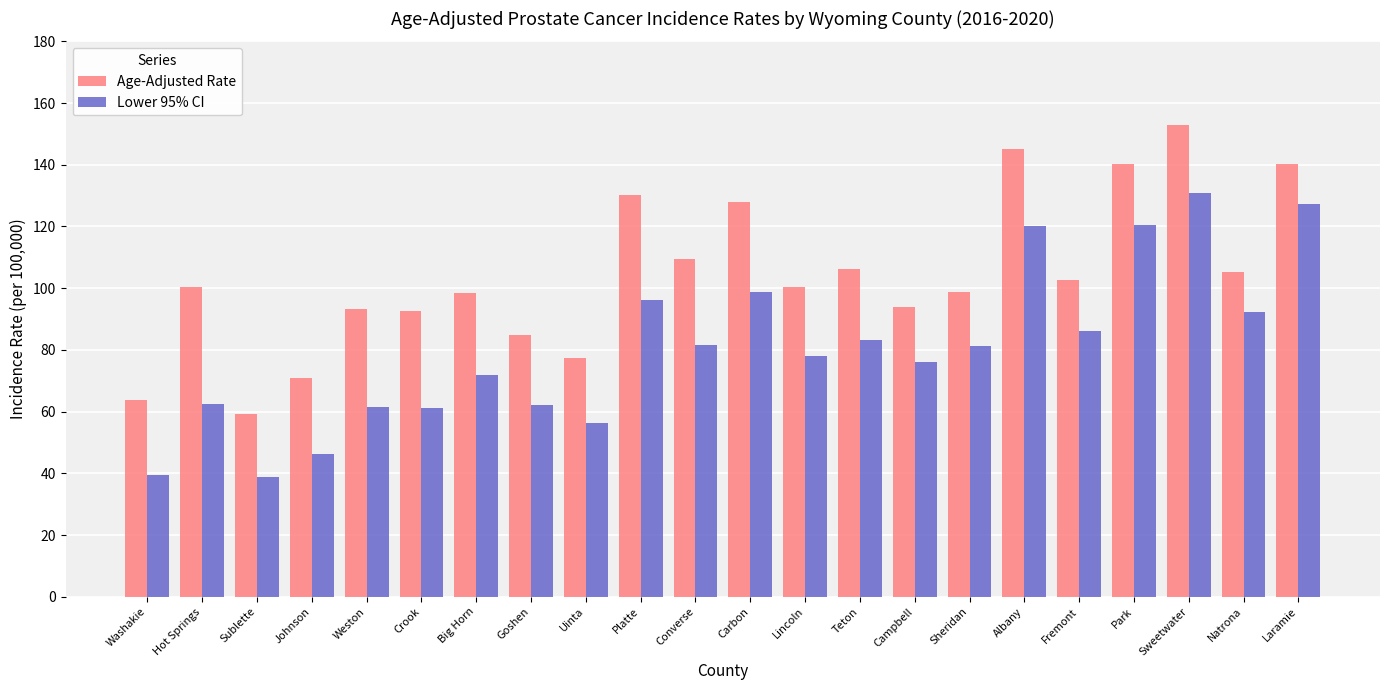

What is the lowest value of the Lower 95% CI series?

38.8